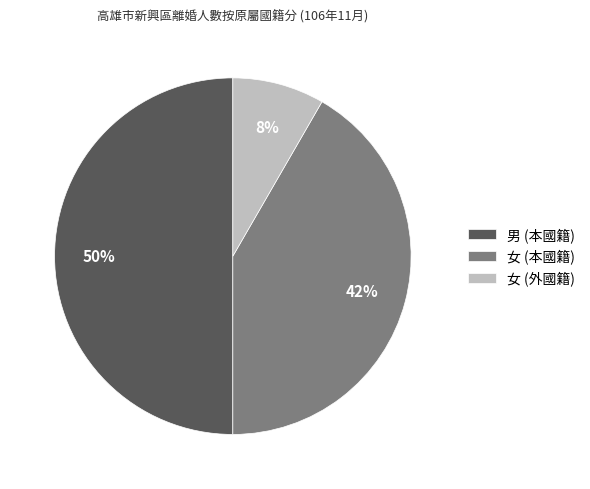

To the nearest percent, what is the difference between the largest and smallest slice percentages?

42%